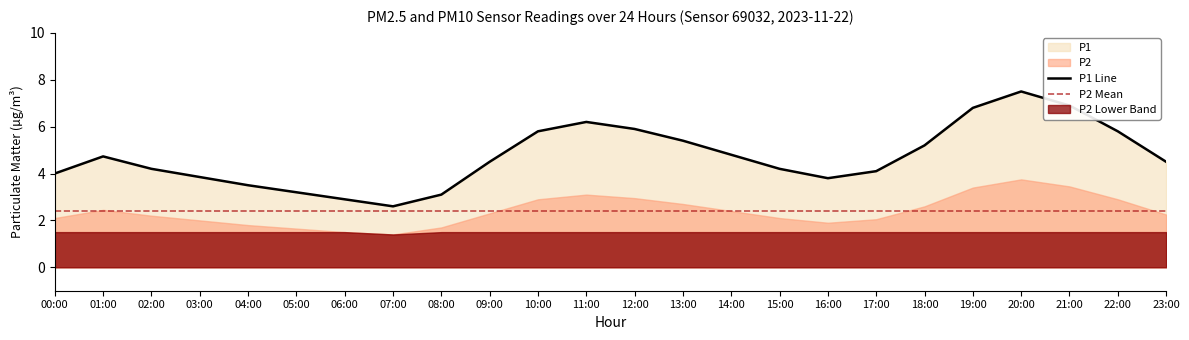

What is the approximate value at 12:00?

5.9